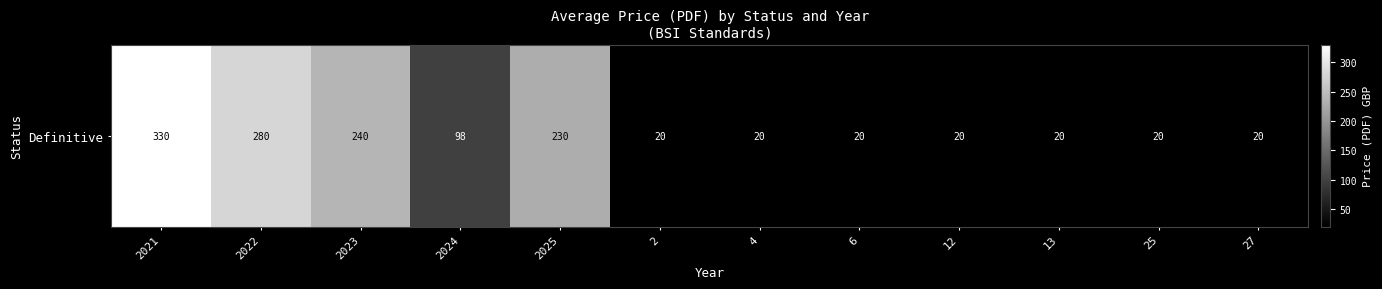

List the labels in order of value, largest first.

2021, 2022, 2023, 2025, 2024, 2, 4, 6, 12, 13, 25, 27